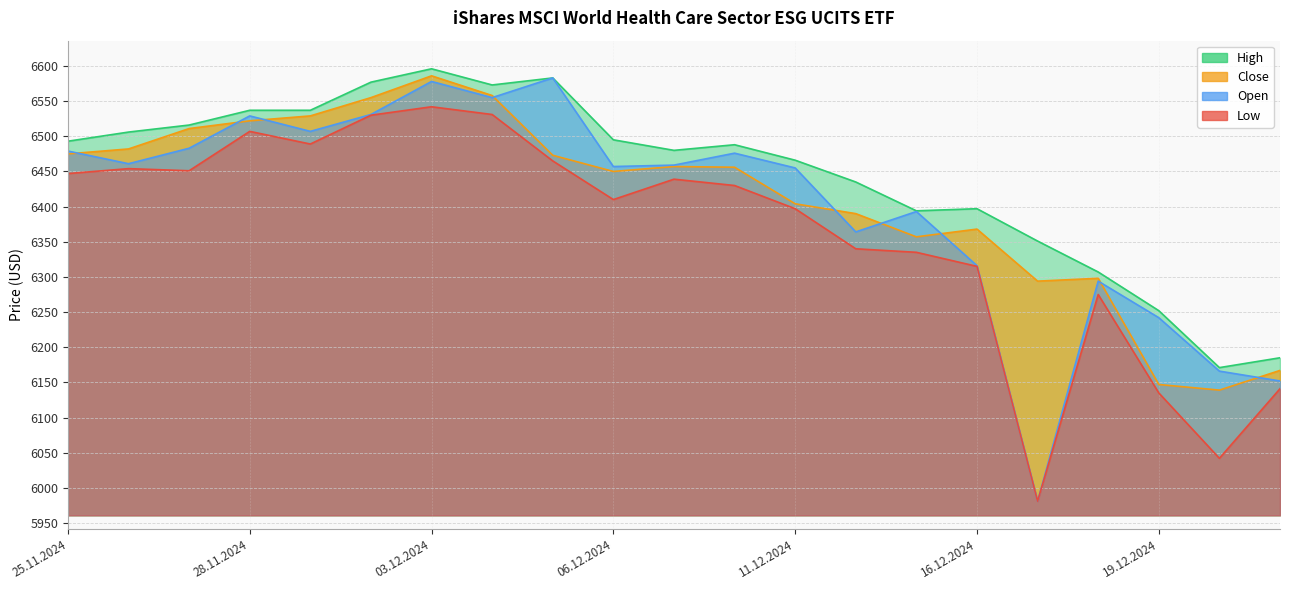

How many times do Open and Close cross each other?

9